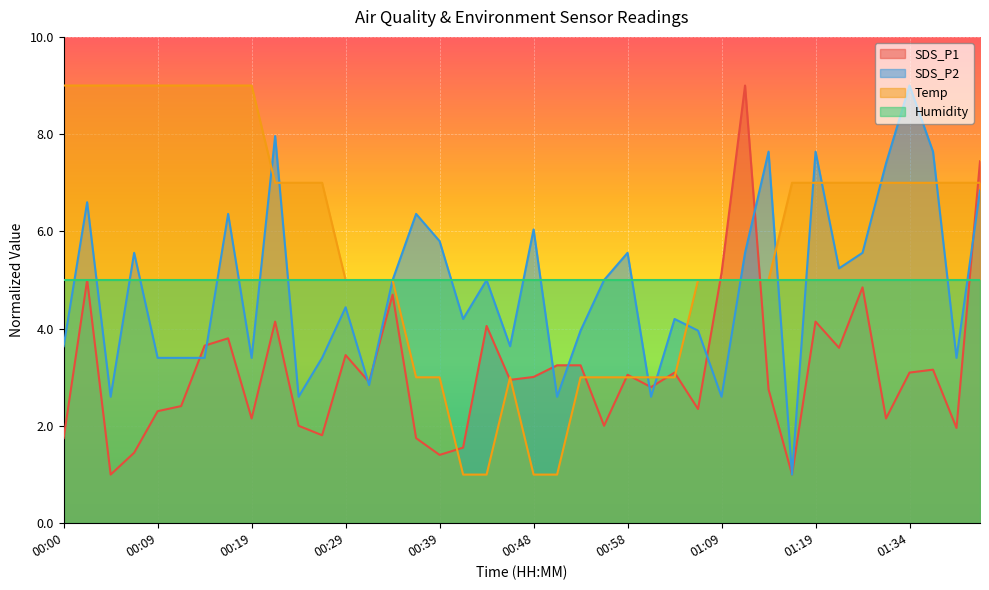

What is the minimum value shown in the chart?

1.0